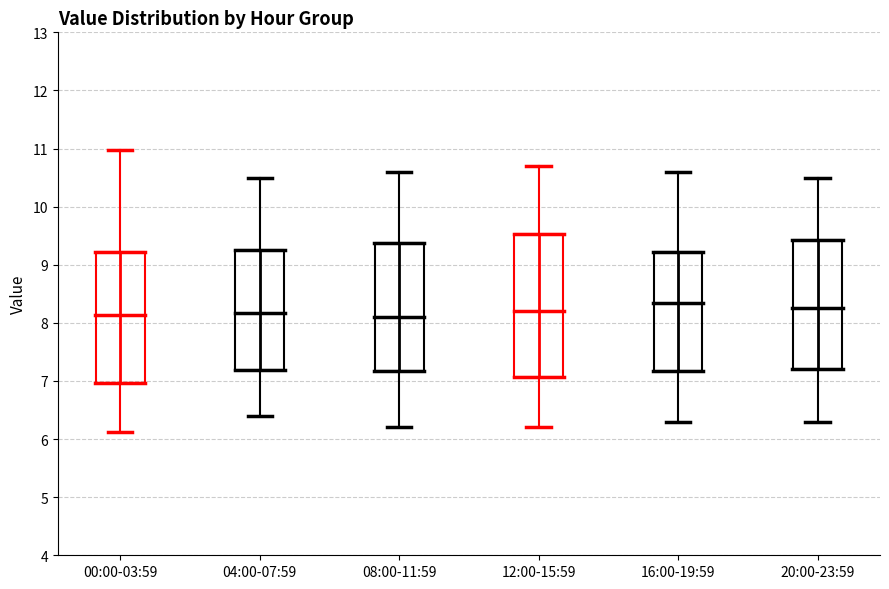

Reading left to right, read every box against the y-axis: the position of its median line, the range the box covers, and the ends of its whiskers. The values are not printed on the chart, so give them approximately, as read against the axis.

00:00-03:59: median 8.1, box 7.0 to 9.2, whiskers 6.1 to 11.0
04:00-07:59: median 8.2, box 7.2 to 9.3, whiskers 6.4 to 10.5
08:00-11:59: median 8.1, box 7.2 to 9.4, whiskers 6.2 to 10.6
12:00-15:59: median 8.2, box 7.1 to 9.5, whiskers 6.2 to 10.7
16:00-19:59: median 8.4, box 7.2 to 9.2, whiskers 6.3 to 10.6
20:00-23:59: median 8.3, box 7.2 to 9.4, whiskers 6.3 to 10.5